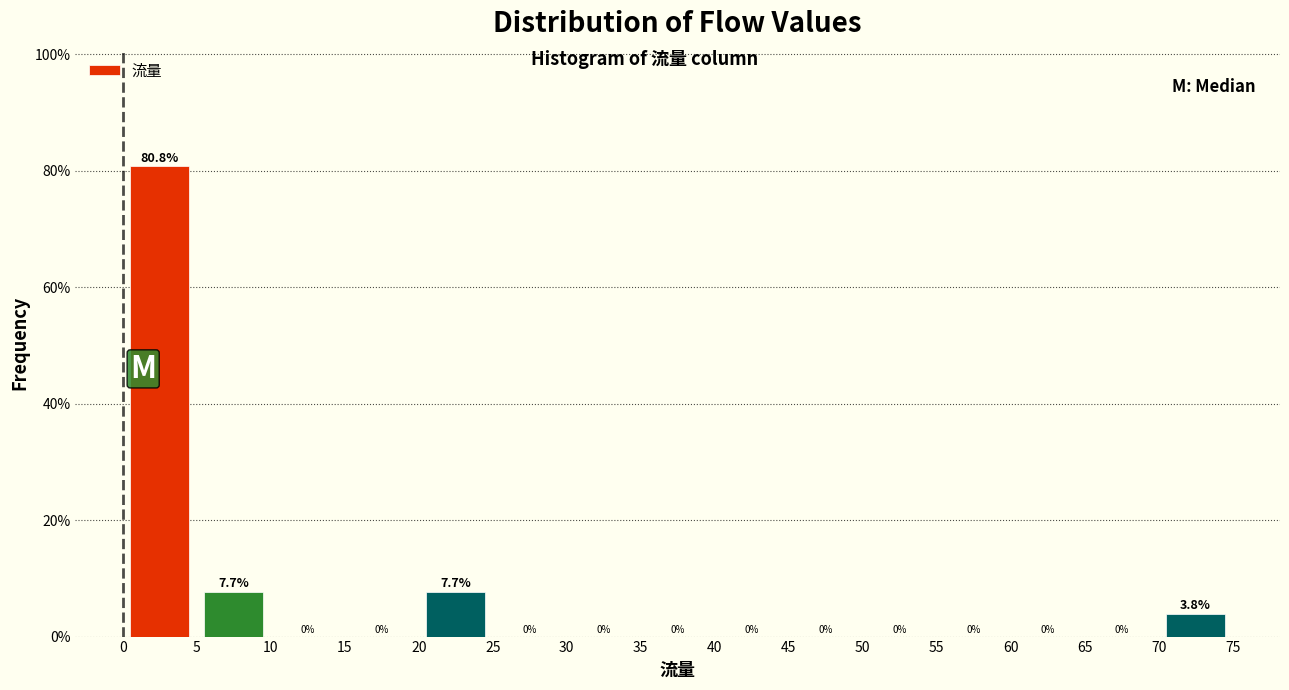

Over which range of the x-axis is the bar tallest?

0 to 5